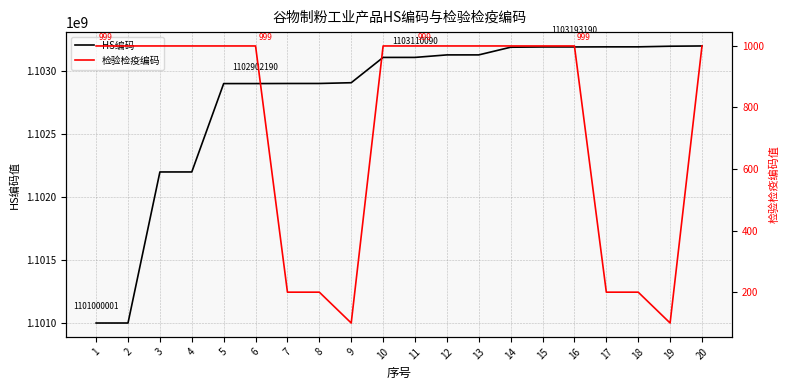

Which series has the largest total across all categories?

HS编码